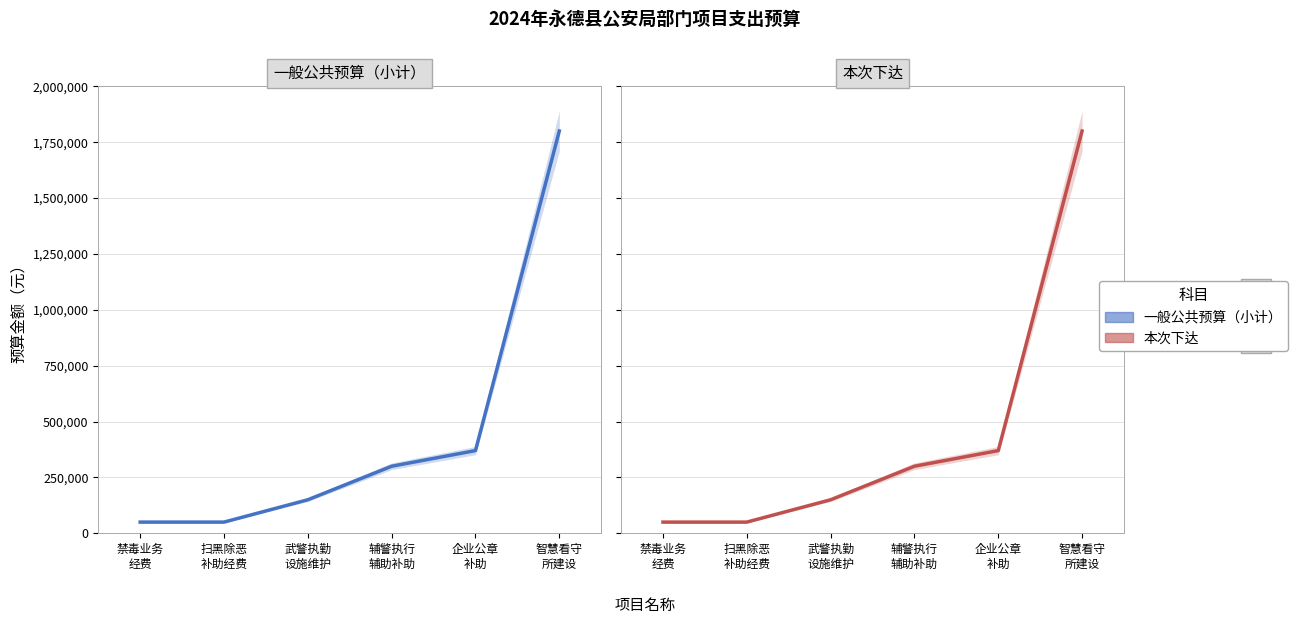

List the series in order of their peak value, highest first.

一般公共预算（小计）, 本次下达